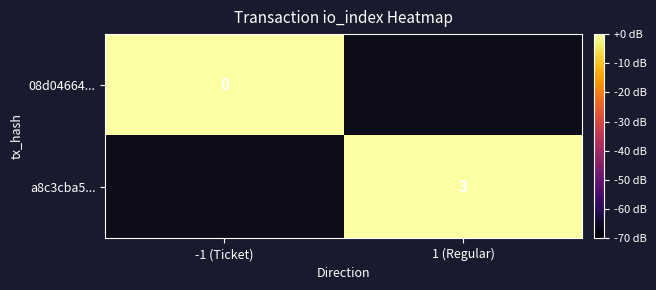

At how many categories does at least one series exceed 2?

1